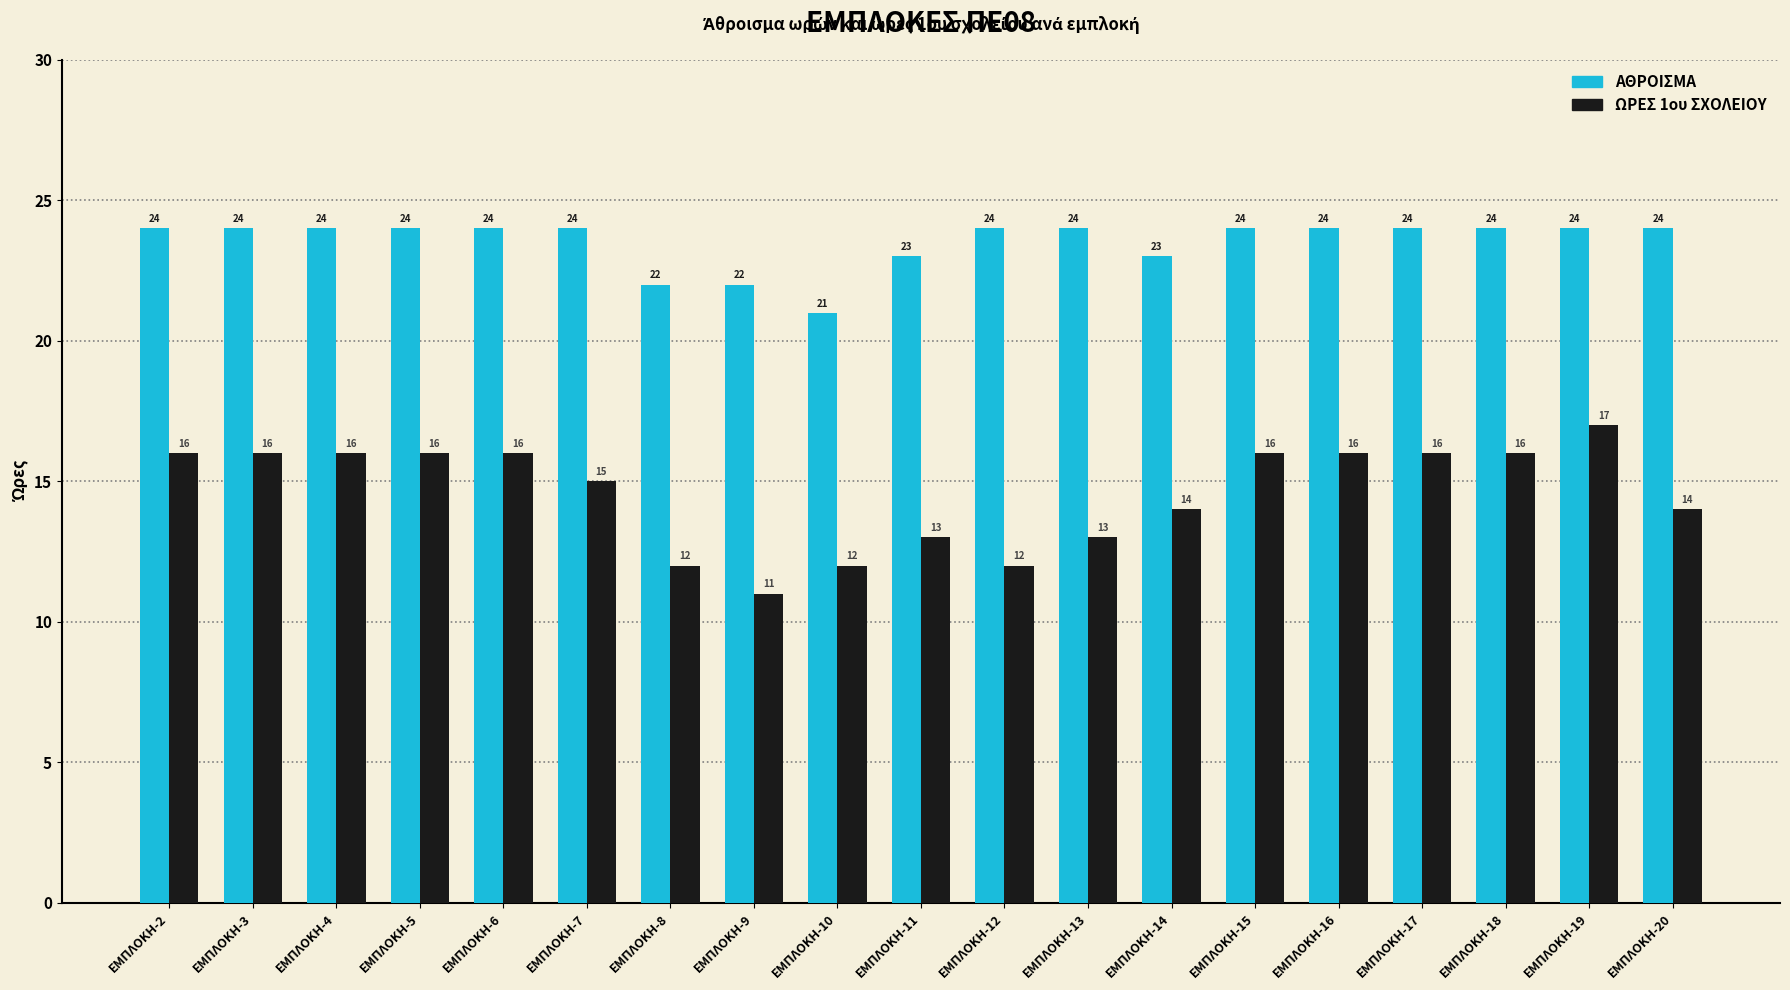

Which series changed the most between ΕΜΠΛΟΚΗ-8 and ΕΜΠΛΟΚΗ-18?

ΩΡΕΣ 1ου ΣΧΟΛΕΙΟΥ